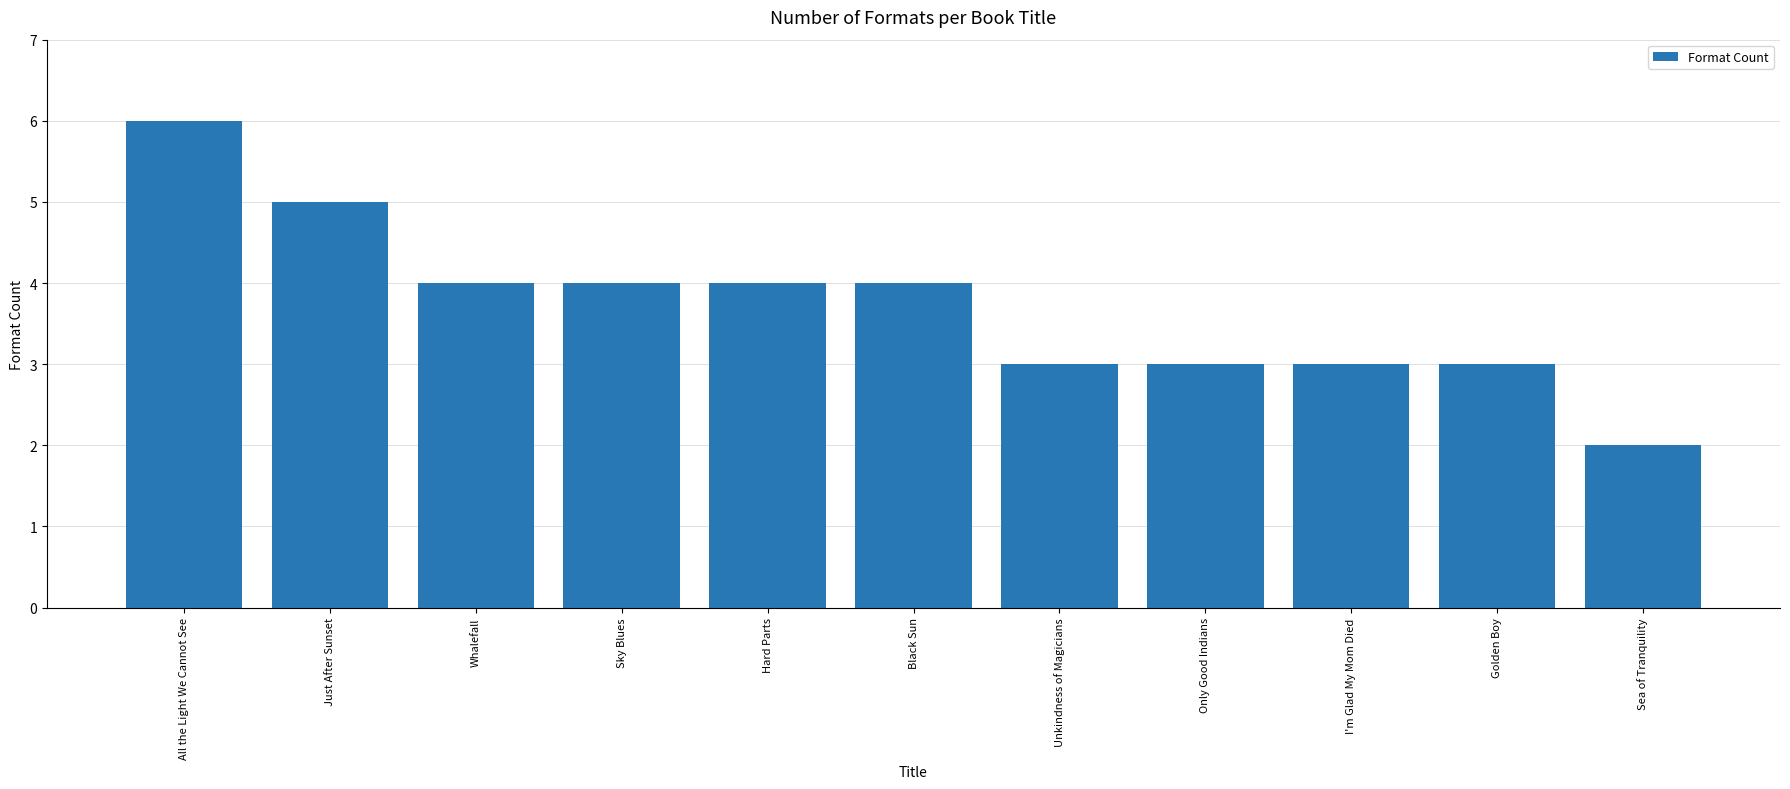

Are the bars grouped side by side (vs. stacked)?

No